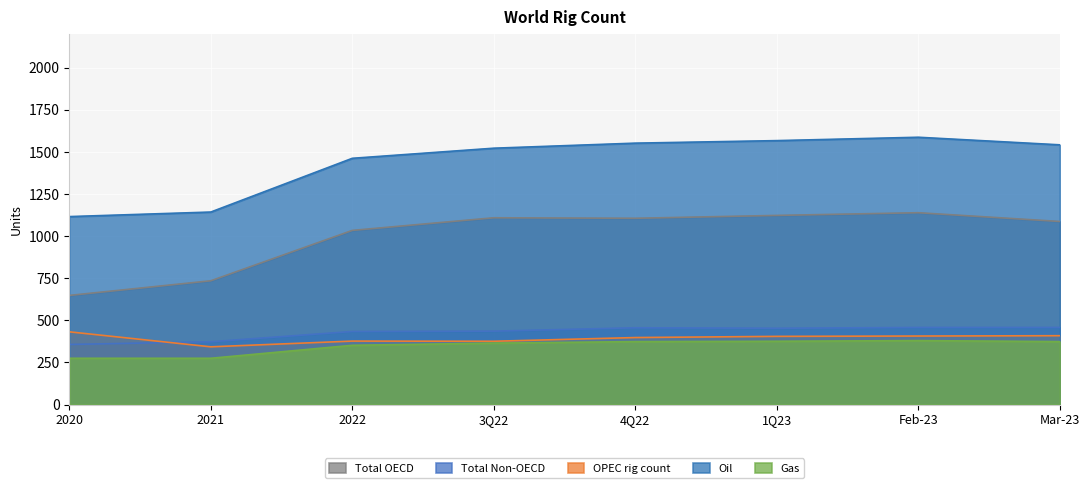

Is it true that OPEC rig count equals 432 at 2020?

True